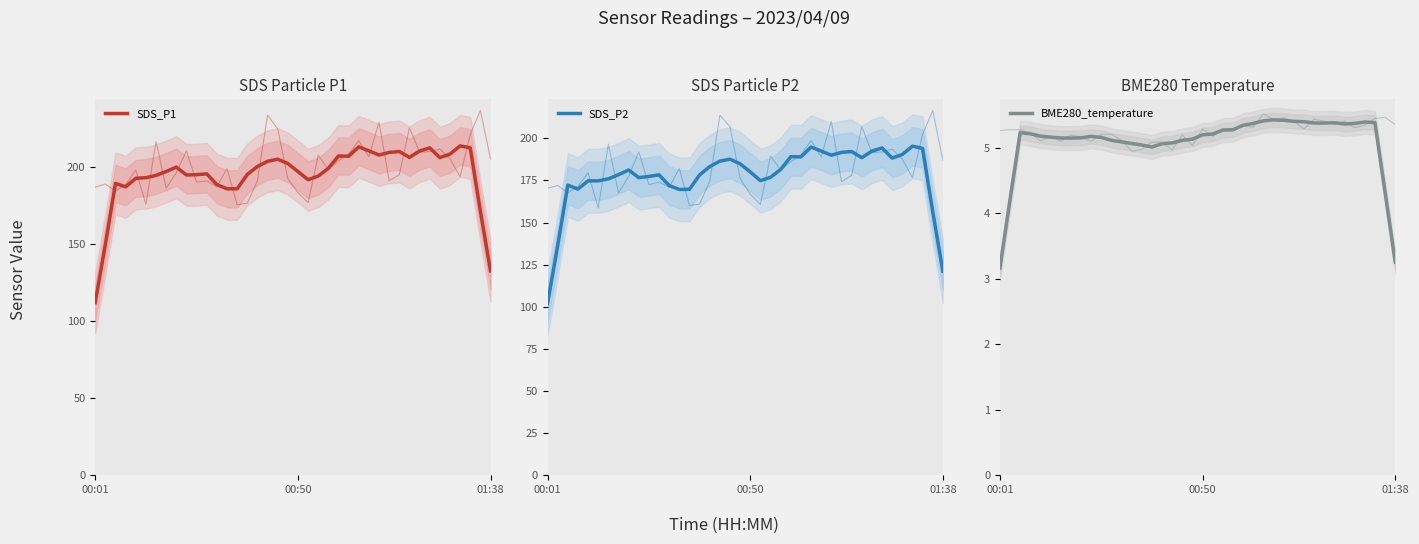

Where is the first local minimum for SDS_P1?

3